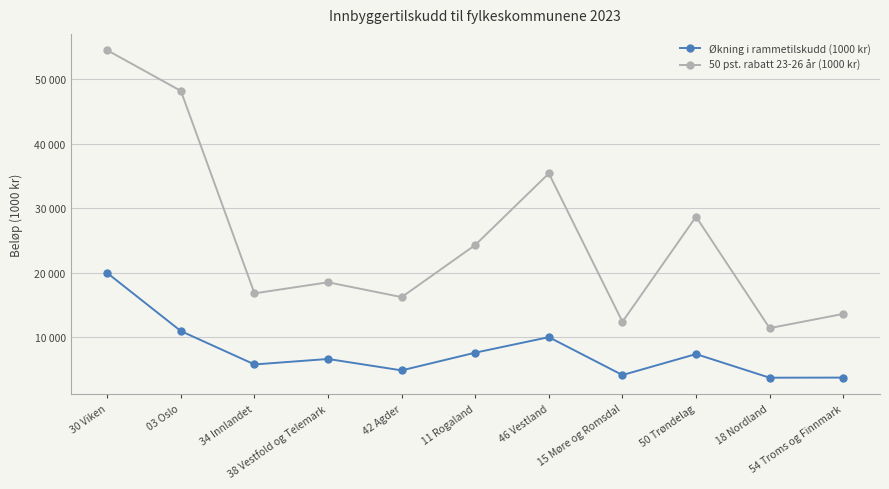

At which label does Økning i rammetilskudd (1000 kr) first exceed 6649?

30 Viken